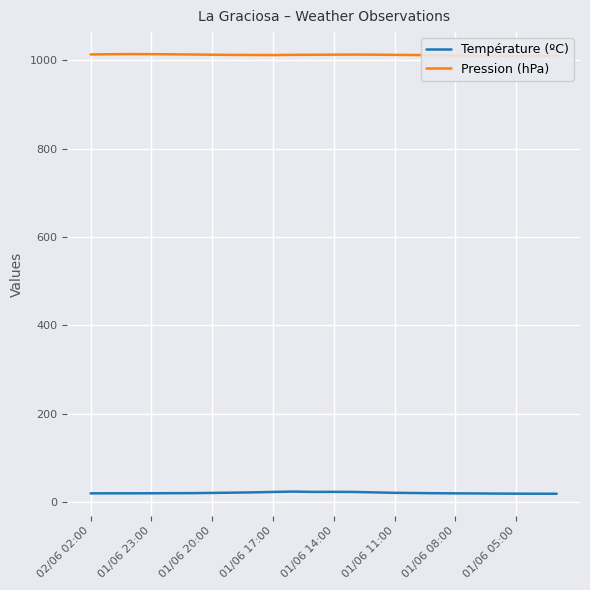

What is the total value across all series at 20?

1028.9